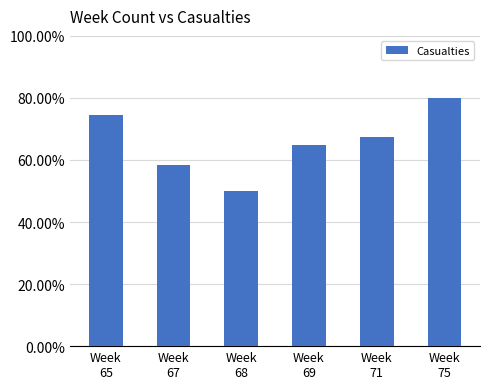

Where does the data first go above 168?

Week
65